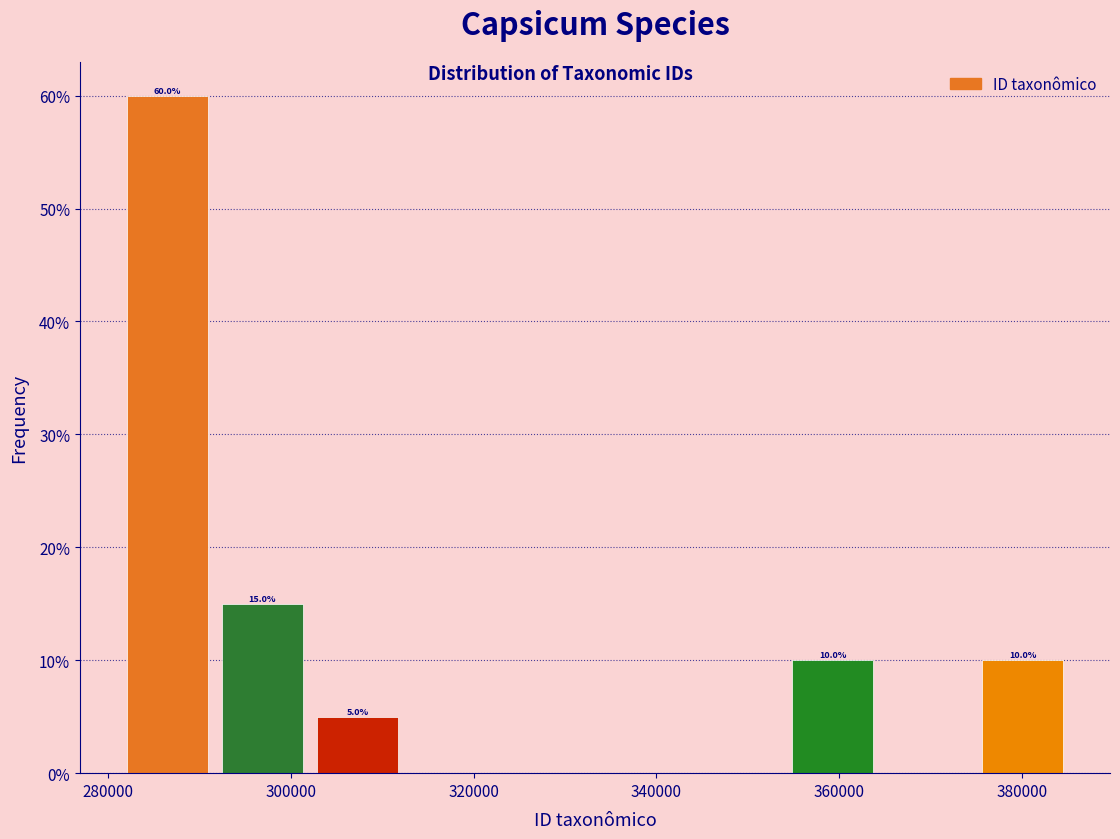

Over which range of the x-axis is the bar tallest?

282000 to 292000